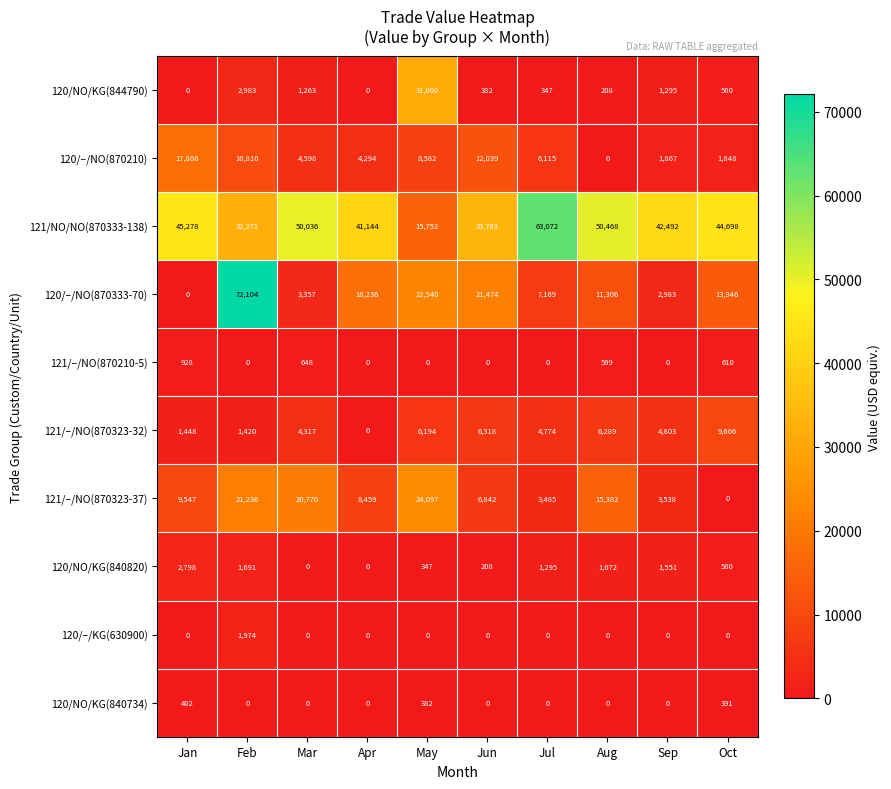

Is it true that 120/–/NO(870210) equals 6115 at Jul?

True